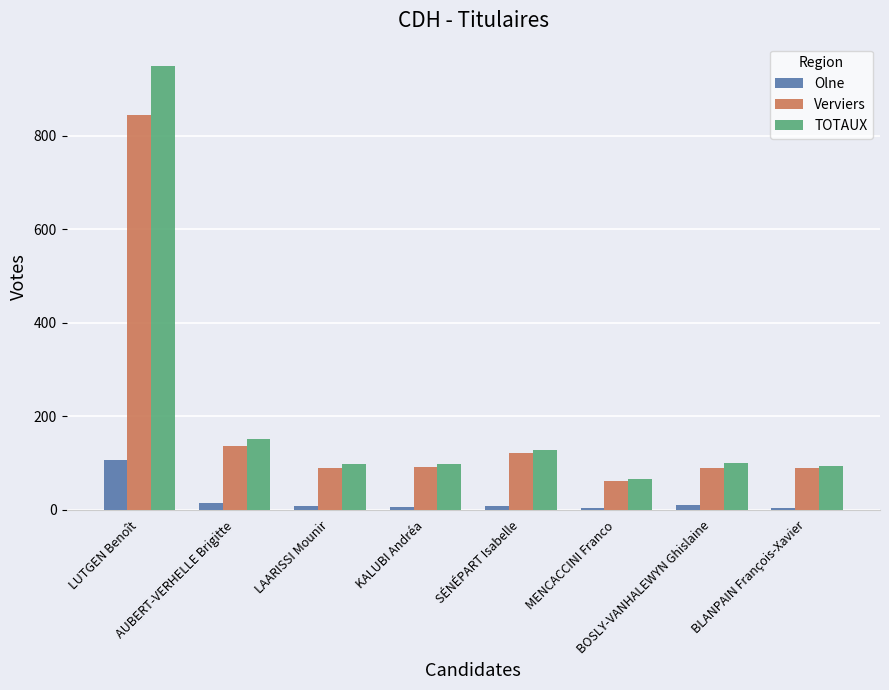

Count the number of data series in this chart.

3